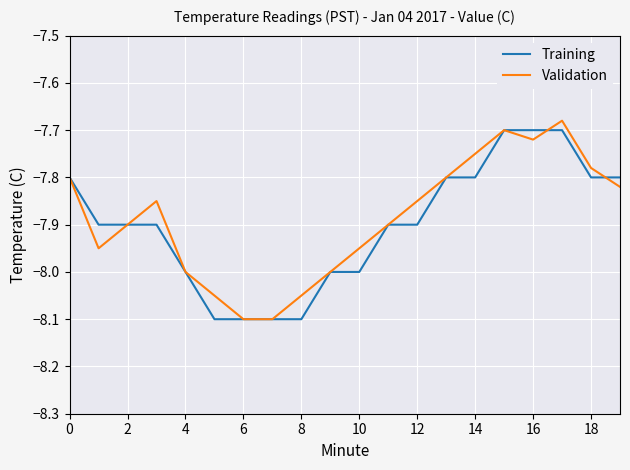

What are all the series names shown in the legend?

Training, Validation